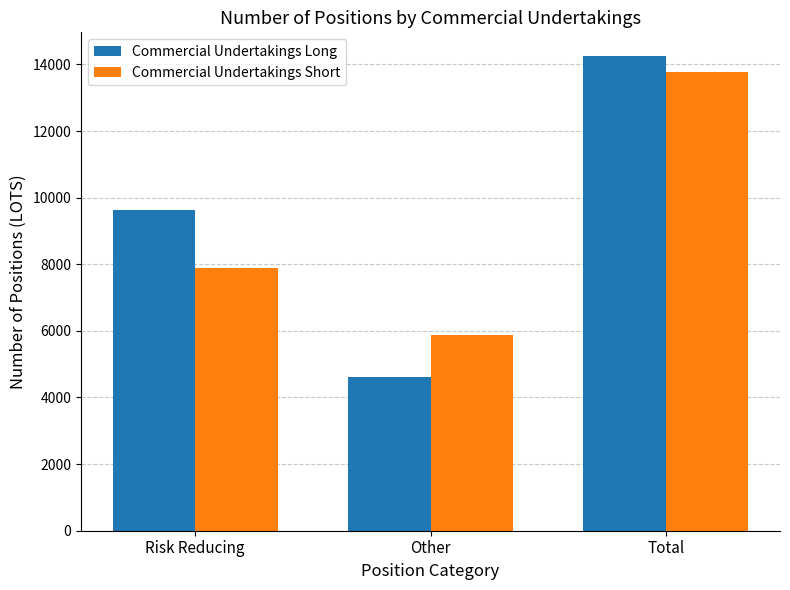

What position from the left is Total?

3